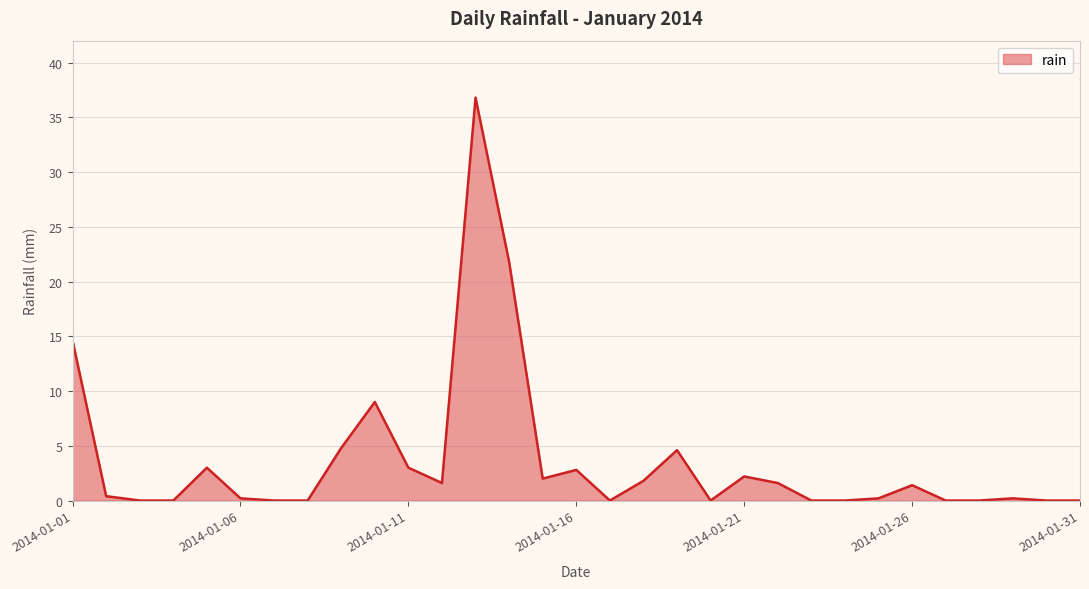

What is the greatest value displayed?

36.8